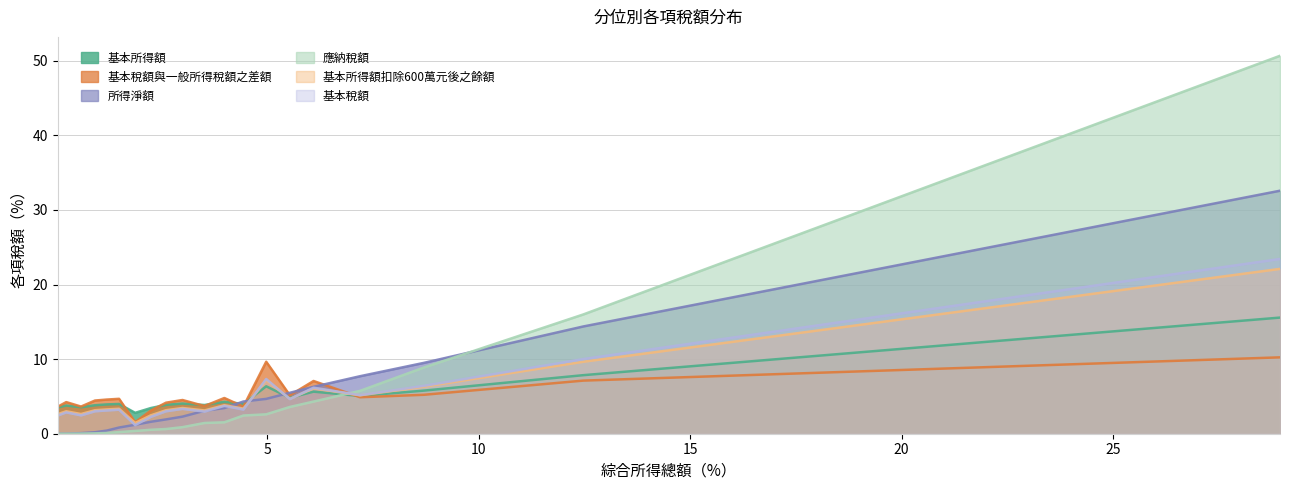

How many values in the 基本稅額與一般所得稅額之差額 series are below 4?

6